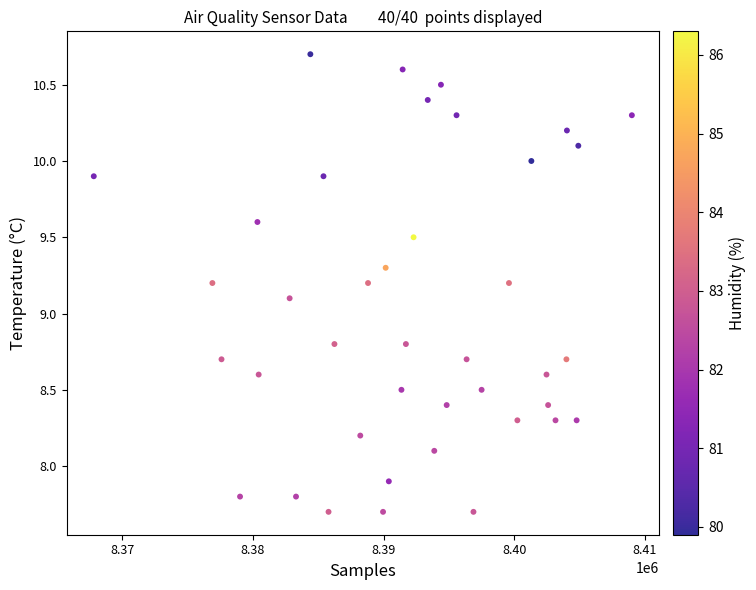

What is the range of Y values (max minus min)?

3.0